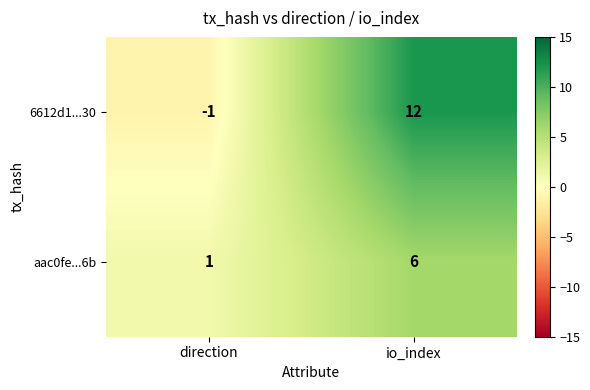

What is the sum of the 6612d1...30 values at io_index and direction?

11